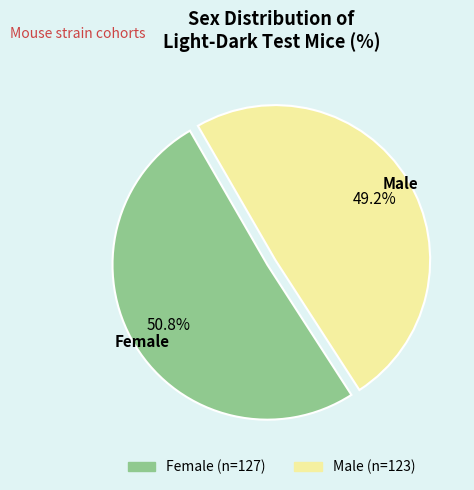

Between Male and Female, which is larger?

Female